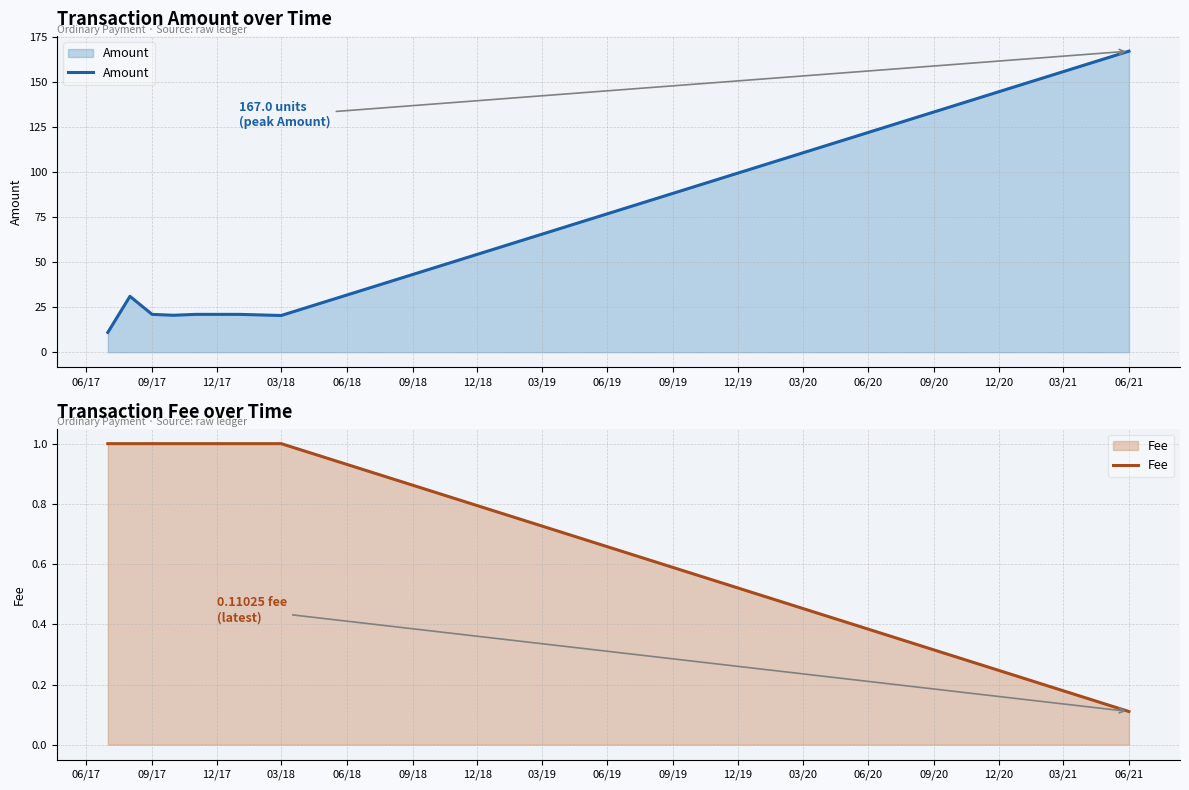

The value of Amount at 12/17 is 8.1. True or false?

False